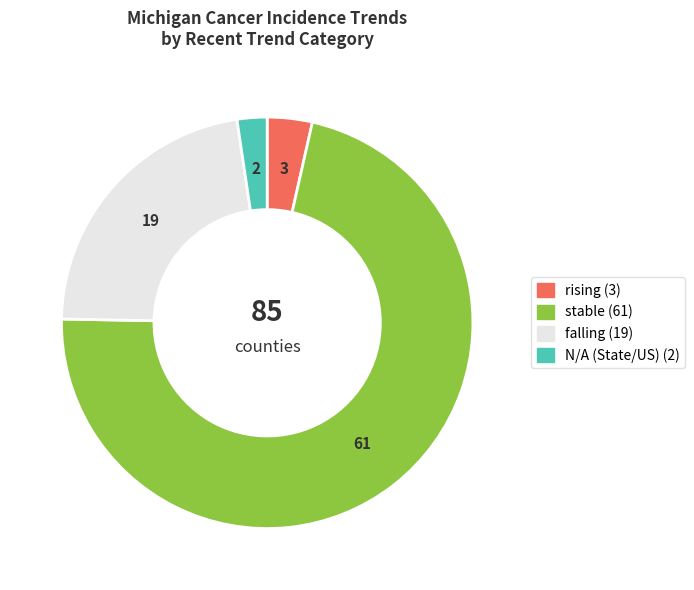

Rank the categories by value from highest to lowest.

stable, falling, rising, N/A